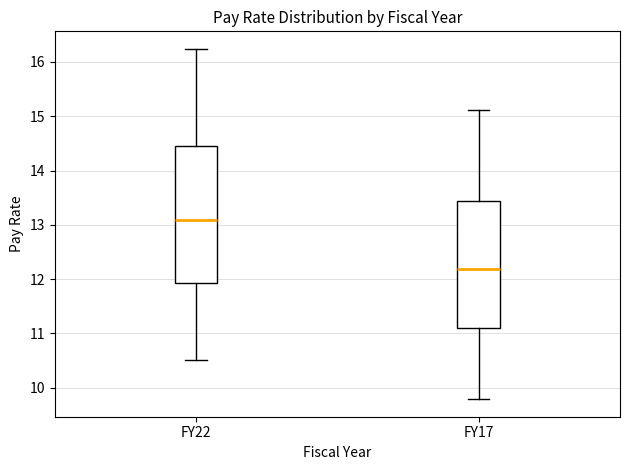

Reading left to right, read every box against the y-axis: the position of its median line, the range the box covers, and the ends of its whiskers. The values are not printed on the chart, so give them approximately, as read against the axis.

FY22: median 13.1, box 11.9 to 14.4, whiskers 10.5 to 16.2
FY17: median 12.2, box 11.1 to 13.4, whiskers 9.8 to 15.1